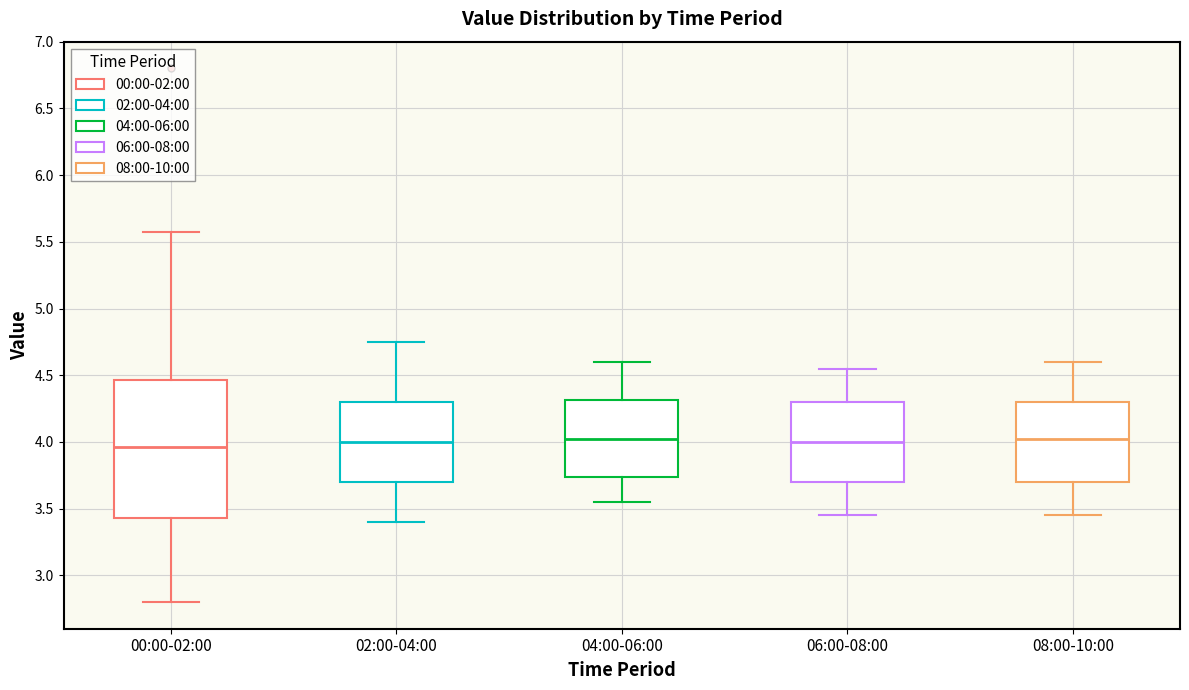

Reading left to right, read every box against the y-axis: the position of its median line, the range the box covers, and the ends of its whiskers. The values are not printed on the chart, so give them approximately, as read against the axis.

00:00-02:00: median 3.95, box 3.45 to 4.45, whiskers 2.80 to 5.55
02:00-04:00: median 4.00, box 3.70 to 4.30, whiskers 3.40 to 4.75
04:00-06:00: median 4.05, box 3.75 to 4.30, whiskers 3.55 to 4.60
06:00-08:00: median 4.00, box 3.70 to 4.30, whiskers 3.45 to 4.55
08:00-10:00: median 4.05, box 3.70 to 4.30, whiskers 3.45 to 4.60